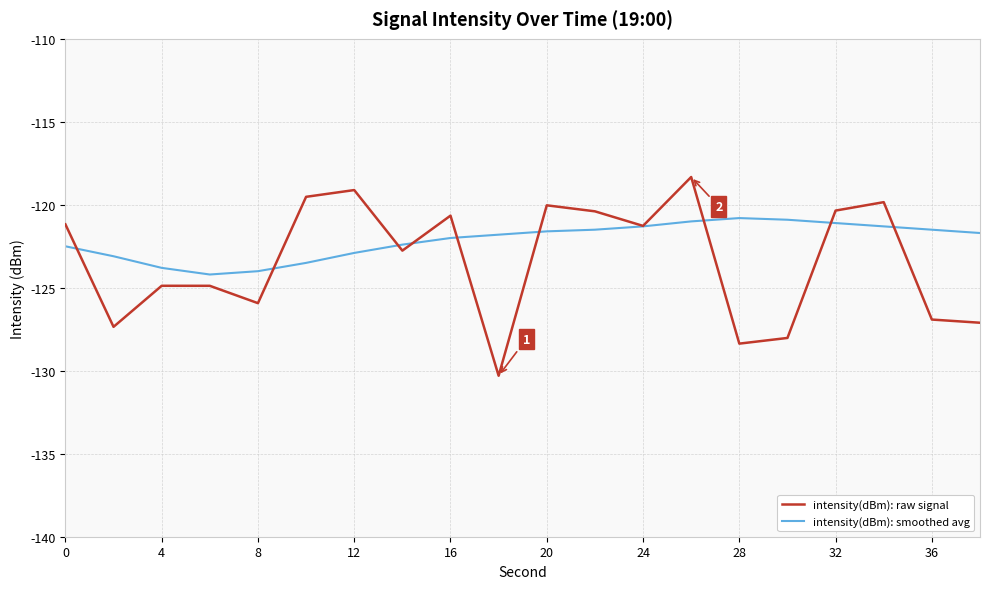

What is the minimum value shown in the chart?

-130.3